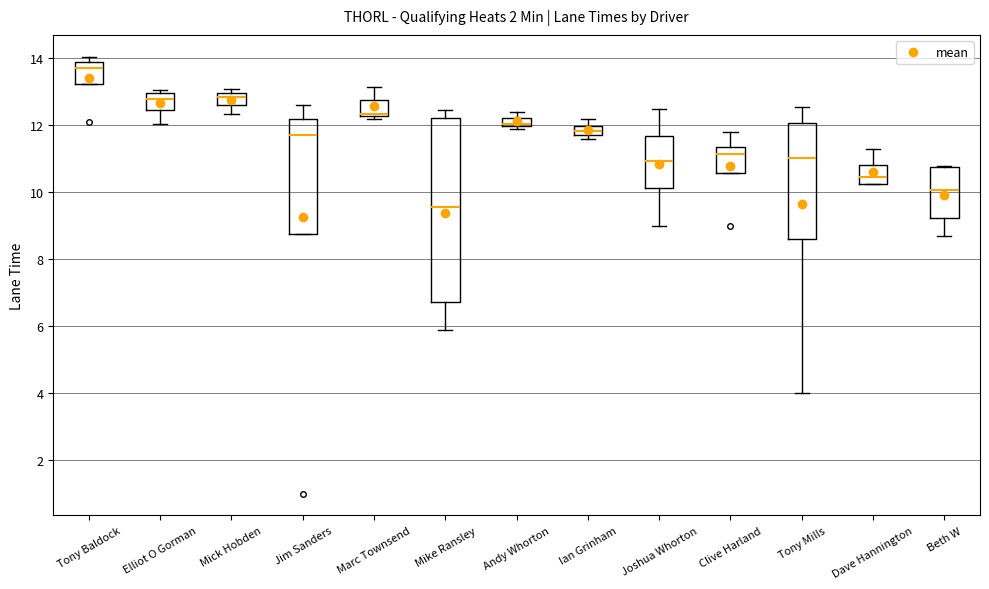

Which box has the lowest median line?

Mike Ransley